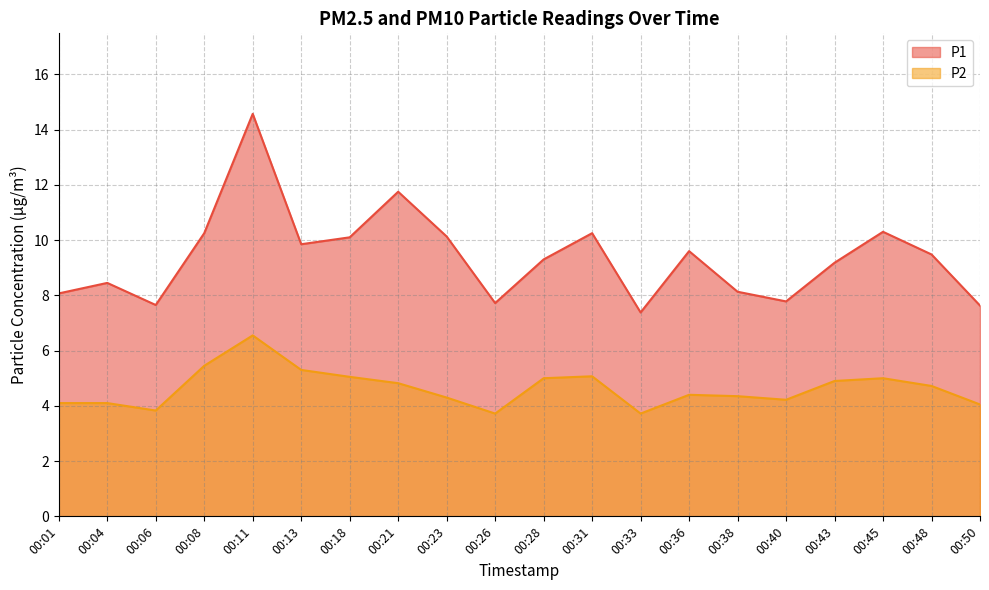

Which label corresponds to the smallest value in the chart?

00:26